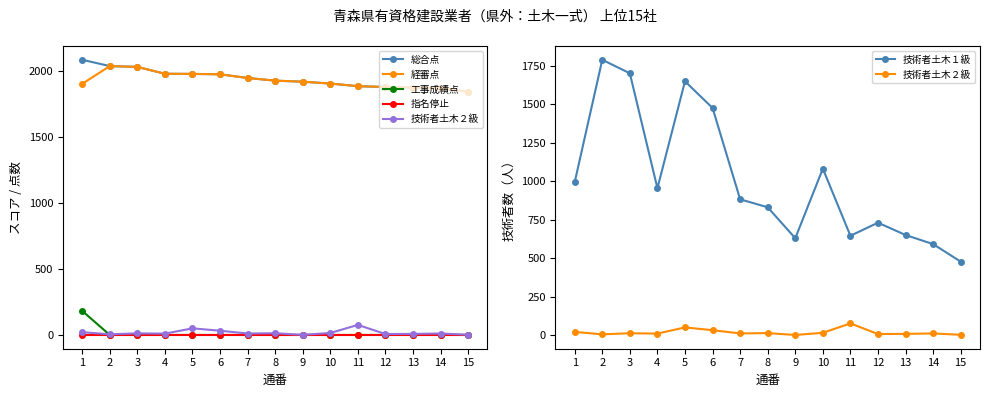

Which series has the widest spread of values?

技術者土木１級